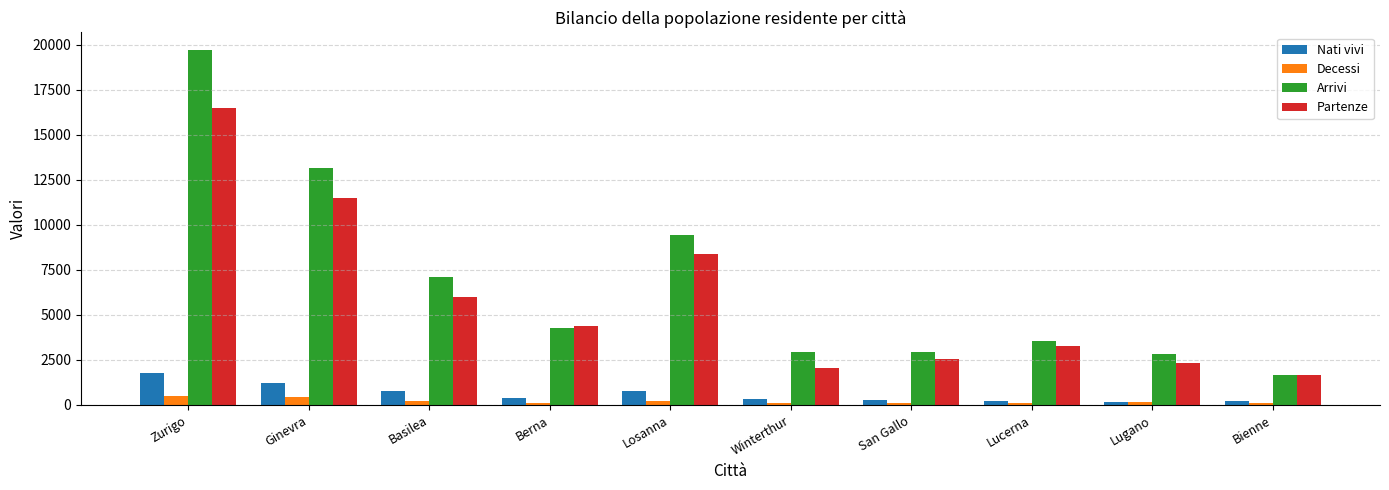

Rank the series by their maximum value, from highest to lowest.

Arrivi, Partenze, Nati vivi, Decessi